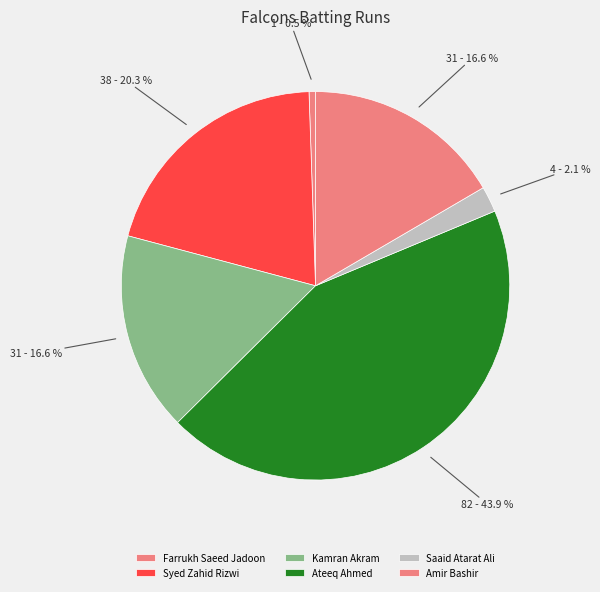

Which category has the biggest portion of the pie?

Ateeq Ahmed